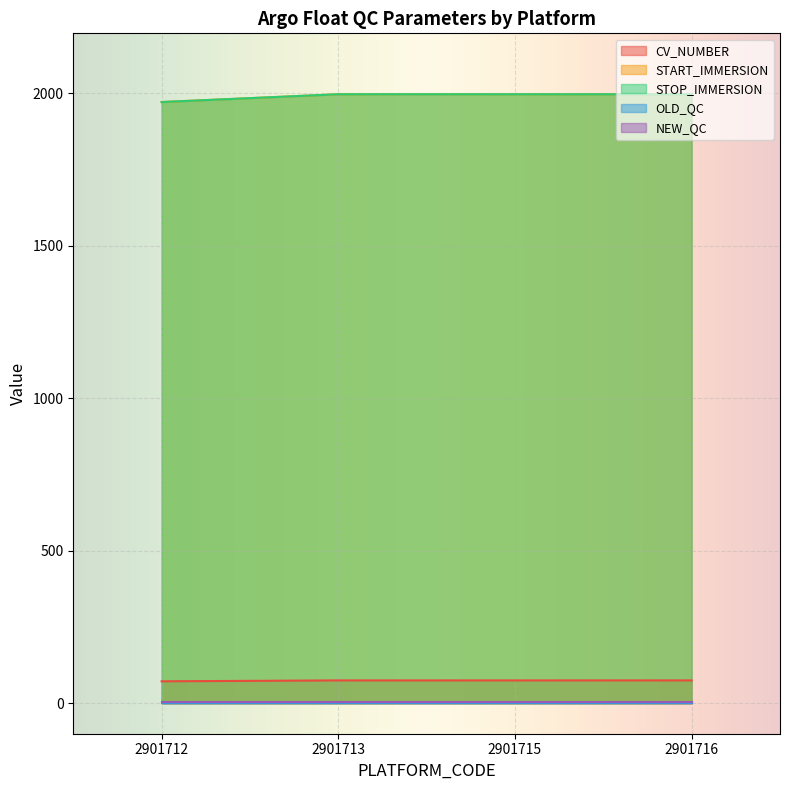

Where is CV_NUMBER nearest to the value 73?

2901712